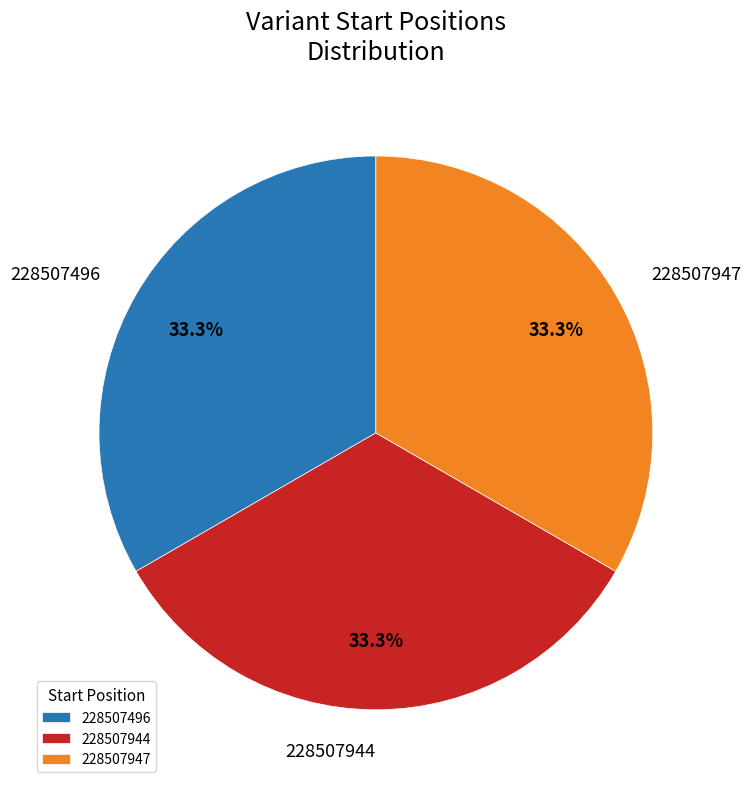

How many segments does this pie chart have?

3